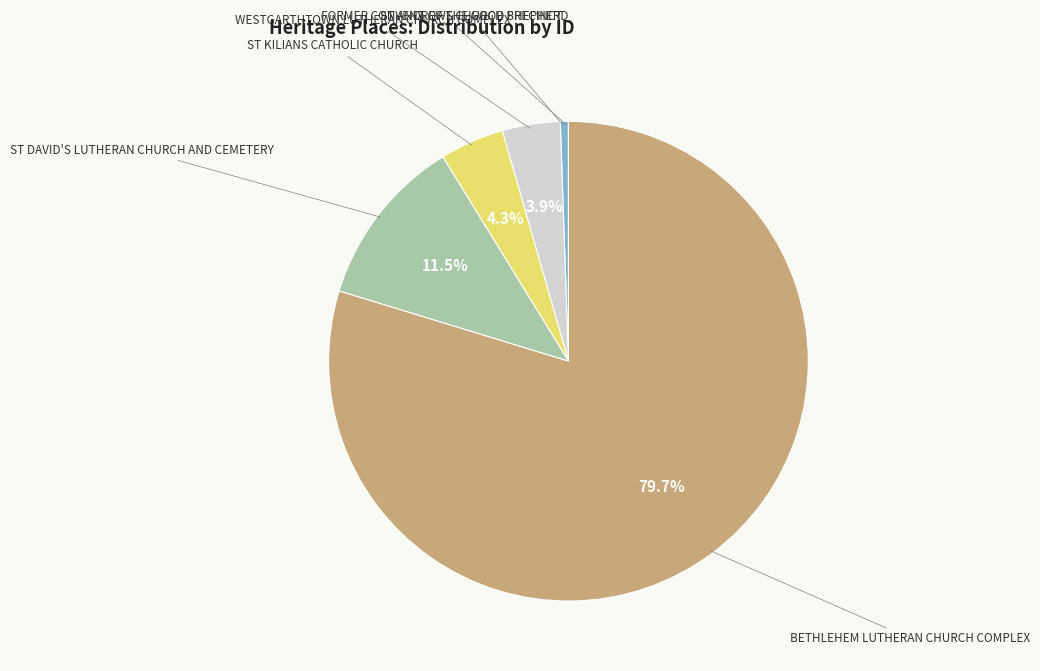

How many slices are in this pie chart?

6